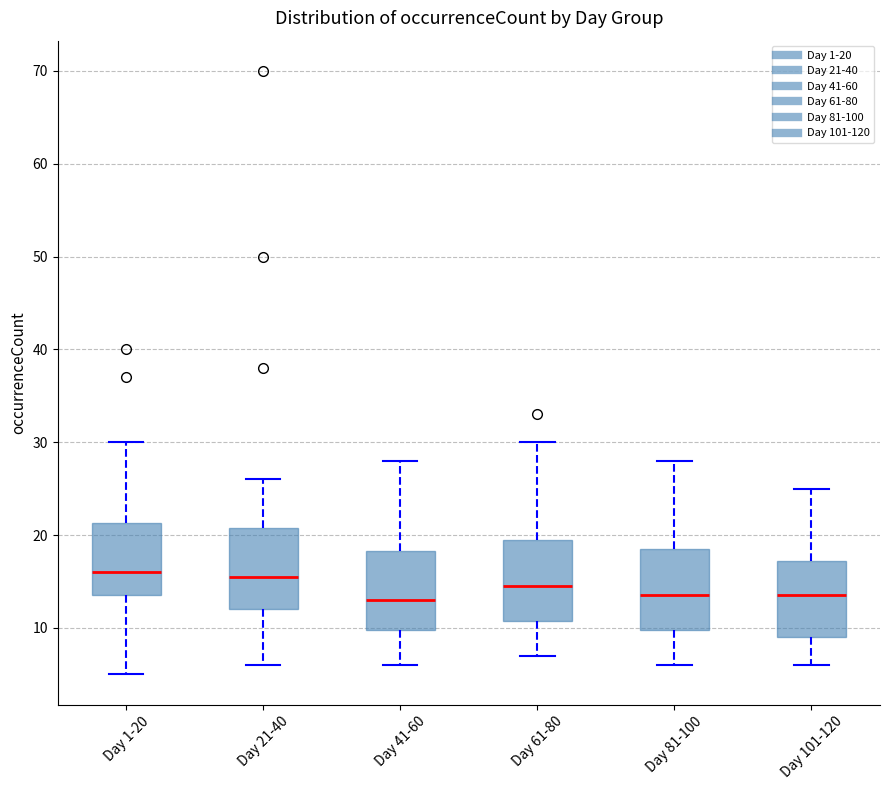

Reading left to right, read every box against the y-axis: the position of its median line, the range the box covers, and the ends of its whiskers. The values are not printed on the chart, so give them approximately, as read against the axis.

Day 1-20: median 16, box 14 to 21, whiskers 5 to 30
Day 21-40: median 16, box 12 to 21, whiskers 6 to 26
Day 41-60: median 13, box 10 to 18, whiskers 6 to 28
Day 61-80: median 15, box 11 to 20, whiskers 7 to 30
Day 81-100: median 14, box 10 to 19, whiskers 6 to 28
Day 101-120: median 14, box 9 to 17, whiskers 6 to 25